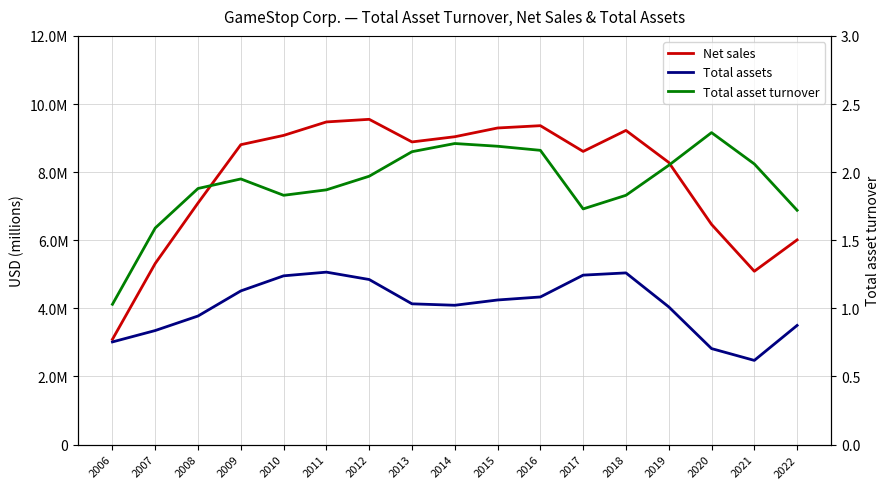

Reading left to right, extract all data points from this chart.

Net sales: 3091783.0	5318900.0	7093962.0	8805897.0	9077997.0	9473700.0	9550500.0	8886700.0	9039500.0	9296000.0	9363800.0	8607900.0	9224600.0	8285300.0	6466000.0	5089800.0	6010700.0
Total assets: 3015119.0	3349584.0	3775891.0	4512590.0	4955327.0	5063800.0	4847400.0	4133600.0	4091400.0	4246300.0	4334900.0	4975900.0	5041600.0	4044300.0	2819700.0	2472600.0	3499300.0
Total asset turnover: 1.0	1.6	1.9	1.9	1.8	1.9	2.0	2.1	2.2	2.2	2.2	1.7	1.8	2.0	2.3	2.1	1.7